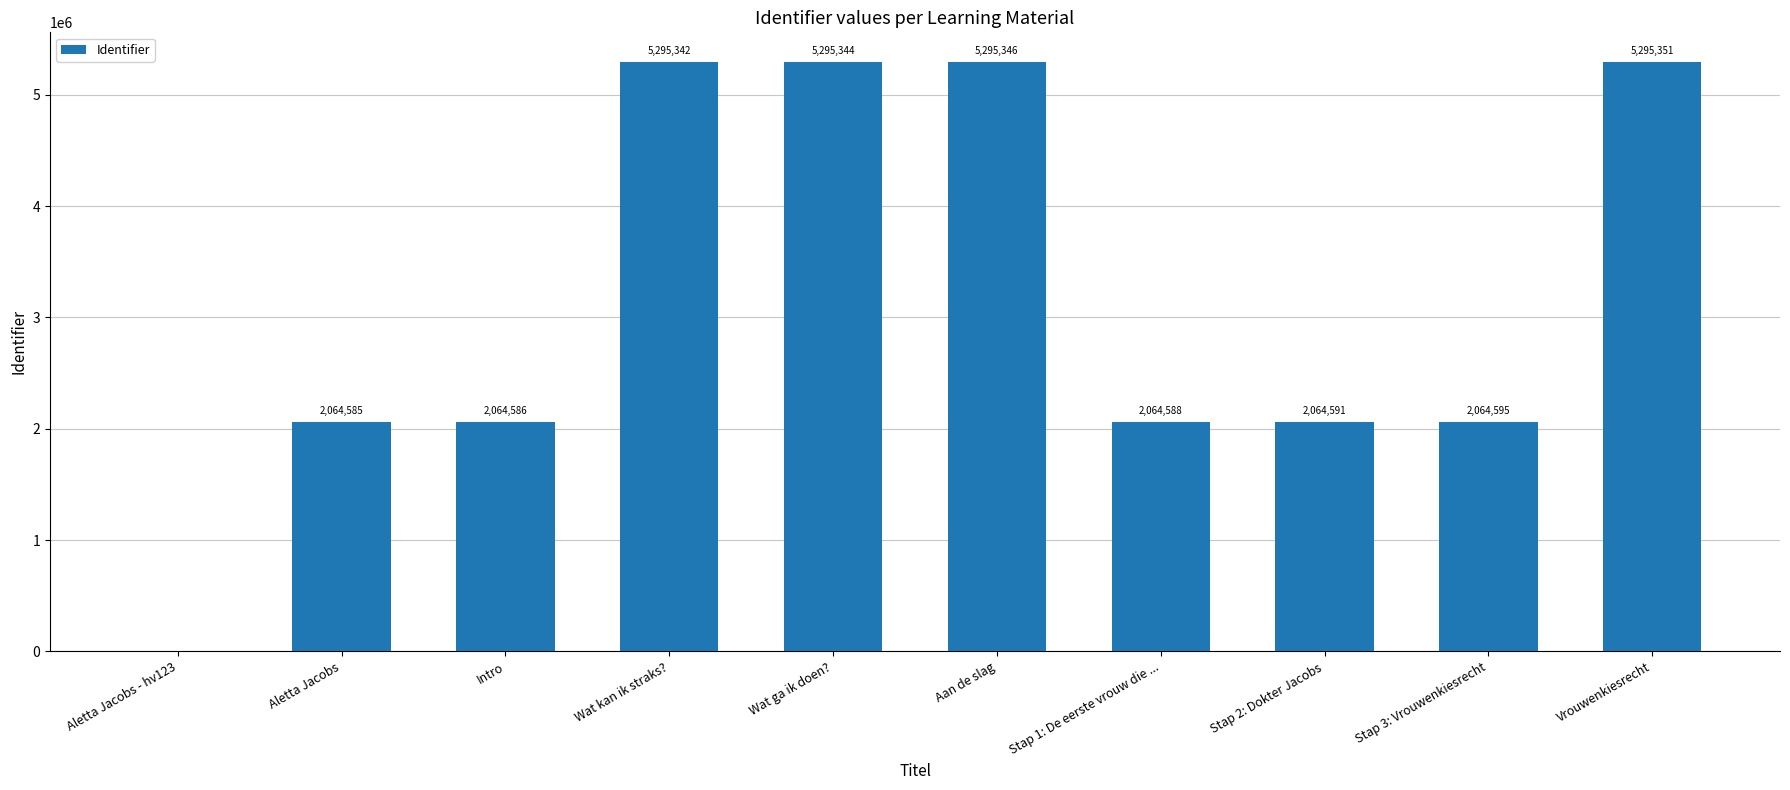

What is the change in value from Intro to Stap 2: Dokter Jacobs?

+5